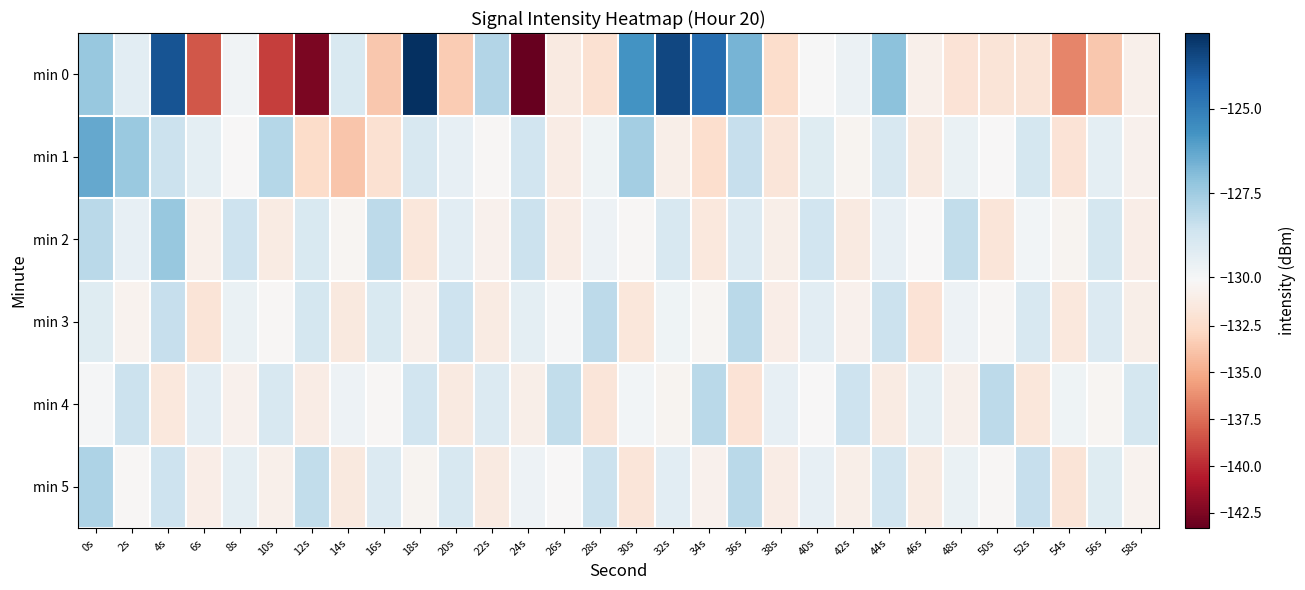

Reading left to right, what are all the values shown in this chart?

min 0: 0s=-127.3	2s=-129.3	4s=-123.8	6s=-138.3	8s=-129.8	10s=-139.2	12s=-142.5	14s=-129.0	16s=-133.7	18s=-122.8	20s=-133.4	22s=-127.9	24s=-143.3	26s=-131.3	28s=-132.1	30s=-125.7	32s=-123.4	34s=-124.5	36s=-126.7	38s=-132.4	40s=-130.1	42s=-129.7	44s=-127.1	46s=-130.7	48s=-131.9	50s=-131.8	52s=-131.8	54s=-136.5	56s=-133.7	58s=-130.7
min 1: 0s=-126.3	2s=-127.4	4s=-128.5	6s=-129.4	8s=-130.2	10s=-128.0	12s=-132.5	14s=-133.7	16s=-132.1	18s=-128.9	20s=-129.5	22s=-130.2	24s=-128.7	26s=-131.1	28s=-129.8	30s=-127.6	32s=-130.9	34s=-132.3	36s=-128.4	38s=-131.7	40s=-129.2	42s=-130.5	44s=-128.9	46s=-131.3	48s=-129.6	50s=-130.1	52s=-128.8	54s=-131.9	56s=-129.4	58s=-130.7
min 2: 0s=-128.1	2s=-129.5	4s=-127.3	6s=-130.8	8s=-128.6	10s=-131.2	12s=-129.0	14s=-130.4	16s=-128.2	18s=-131.6	20s=-129.3	22s=-130.7	24s=-128.5	26s=-131.1	28s=-129.7	30s=-130.3	32s=-128.9	34s=-131.5	36s=-129.1	38s=-130.9	40s=-128.7	42s=-131.3	44s=-129.5	46s=-130.1	48s=-128.3	50s=-131.7	52s=-129.9	54s=-130.5	56s=-128.8	58s=-131.0
min 3: 0s=-129.2	2s=-130.6	4s=-128.4	6s=-131.8	8s=-129.6	10s=-130.2	12s=-128.8	14s=-131.4	16s=-129.0	18s=-130.8	20s=-128.6	22s=-131.2	24s=-129.4	26s=-130.0	28s=-128.2	30s=-131.6	32s=-129.8	34s=-130.4	36s=-128.1	38s=-131.0	40s=-129.3	42s=-130.7	44s=-128.5	46s=-131.9	48s=-129.7	50s=-130.3	52s=-128.9	54s=-131.5	56s=-129.1	58s=-130.9
min 4: 0s=-130.0	2s=-128.5	4s=-131.5	6s=-129.3	8s=-130.7	10s=-128.9	12s=-131.1	14s=-129.7	16s=-130.3	18s=-128.7	20s=-131.3	22s=-129.1	24s=-130.9	26s=-128.3	28s=-131.7	30s=-129.9	32s=-130.5	34s=-128.1	36s=-131.9	38s=-129.5	40s=-130.1	42s=-128.6	44s=-131.2	46s=-129.4	48s=-130.8	50s=-128.2	52s=-131.6	54s=-129.8	56s=-130.4	58s=-128.8
min 5: 0s=-127.8	2s=-130.2	4s=-128.6	6s=-131.0	8s=-129.4	10s=-130.8	12s=-128.3	14s=-131.4	16s=-129.1	18s=-130.5	20s=-128.9	22s=-131.3	24s=-129.7	26s=-130.1	28s=-128.5	30s=-131.7	32s=-129.3	34s=-130.7	36s=-128.1	38s=-131.1	40s=-129.5	42s=-130.9	44s=-128.7	46s=-131.2	48s=-129.6	50s=-130.3	52s=-128.4	54s=-131.8	56s=-129.2	58s=-130.6